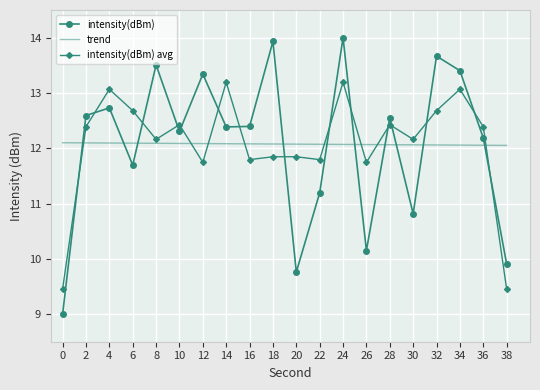

Is the value of trend at 4 greater than the value of intensity(dBm) avg at 30?

No